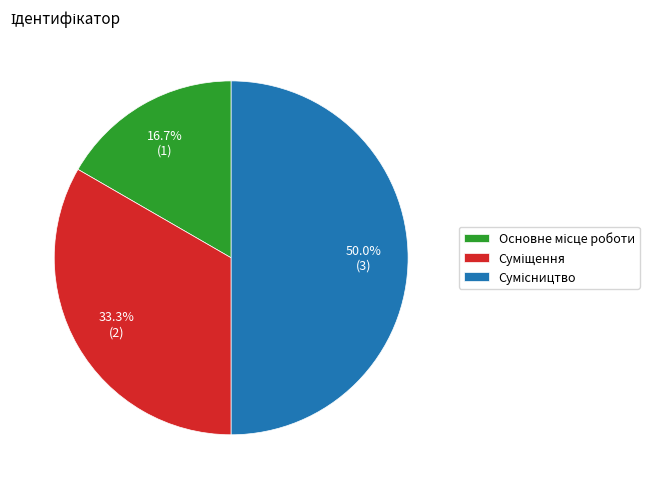

What is the change in value from Суміщення to Сумісництво?

+1